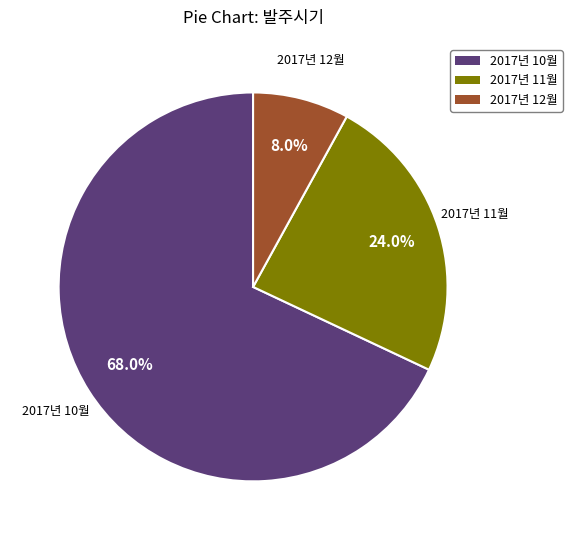

Combined, do 2017년 11월 and 2017년 12월 account for over 50%?

No